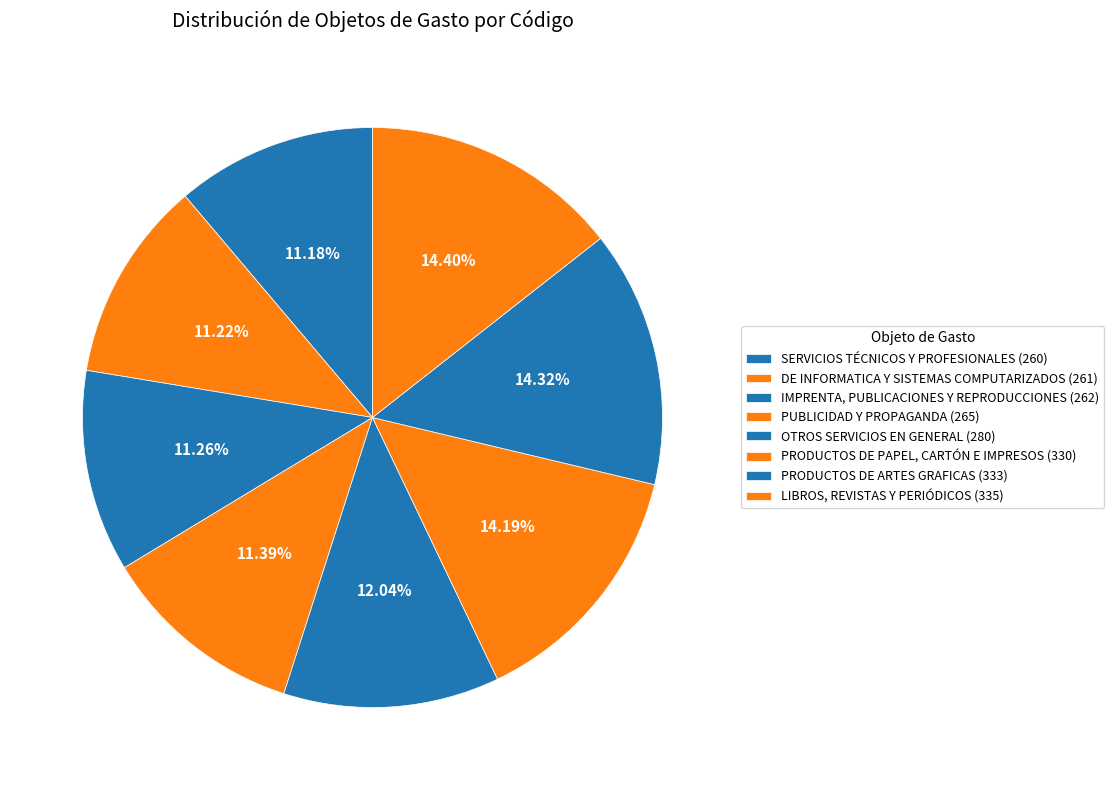

Which has a higher value, PRODUCTOS DE PAPEL, CARTÓN E IMPRESOS or PUBLICIDAD Y PROPAGANDA?

PRODUCTOS DE PAPEL, CARTÓN E IMPRESOS